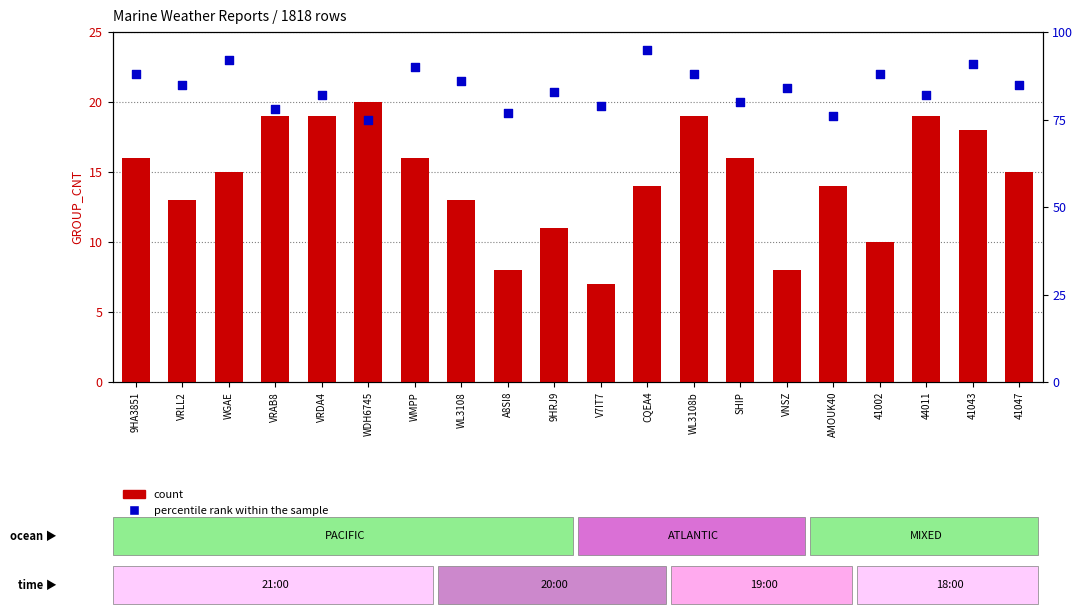

What is the total value across all series at 44011?

101